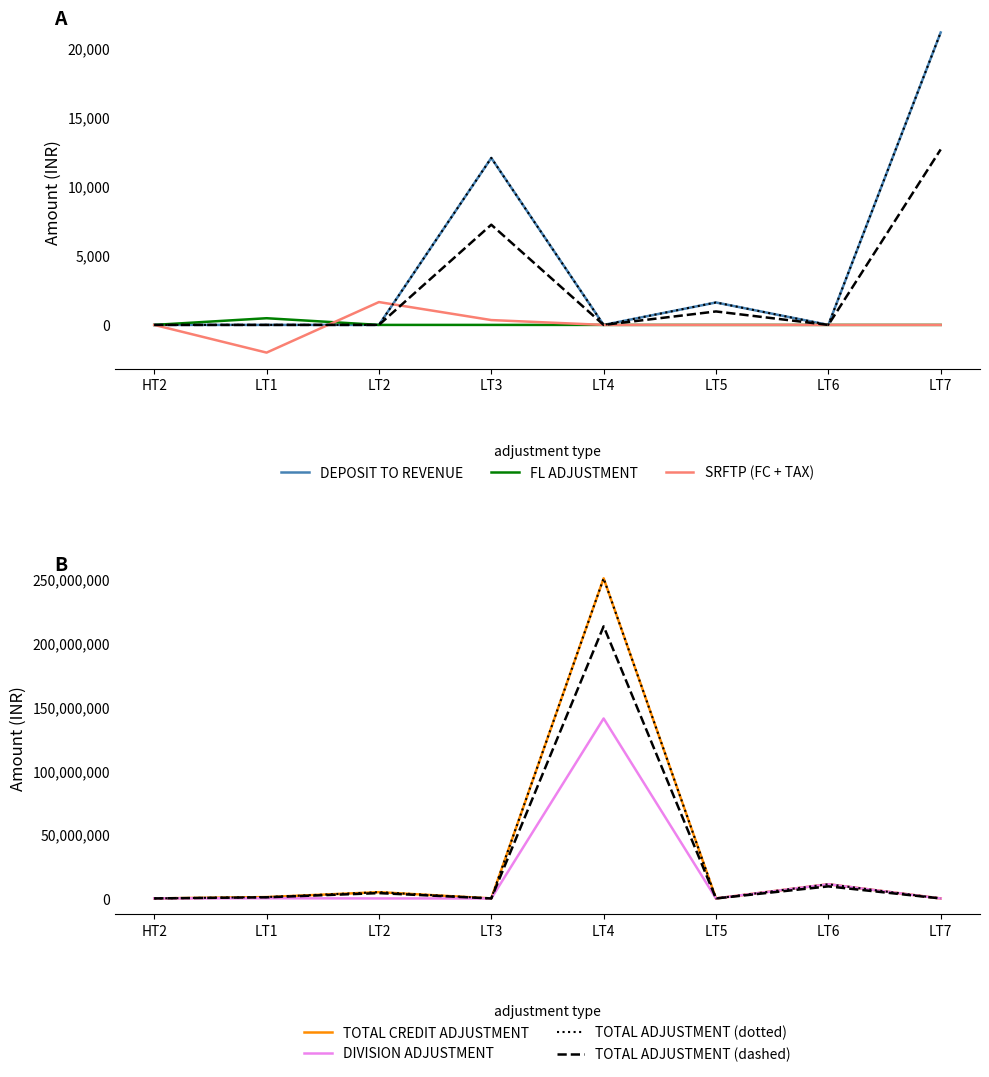

How many values in the DIVISION ADJUSTMENT series are below 31258?

4